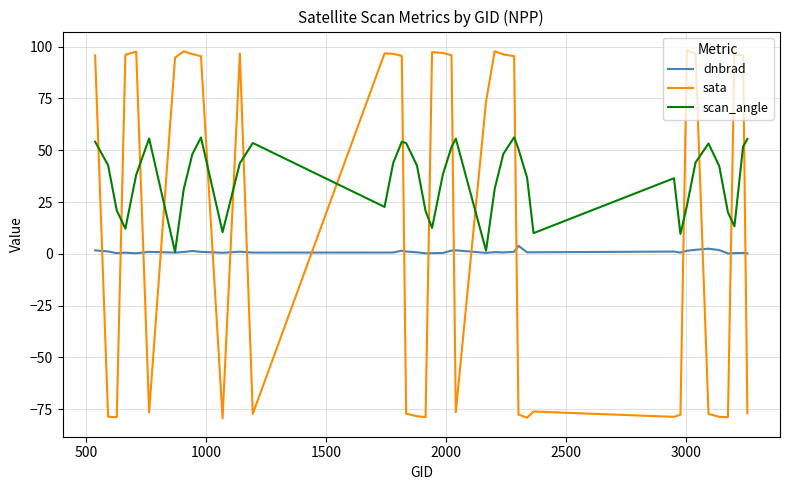

Which series has the widest spread of values?

sata